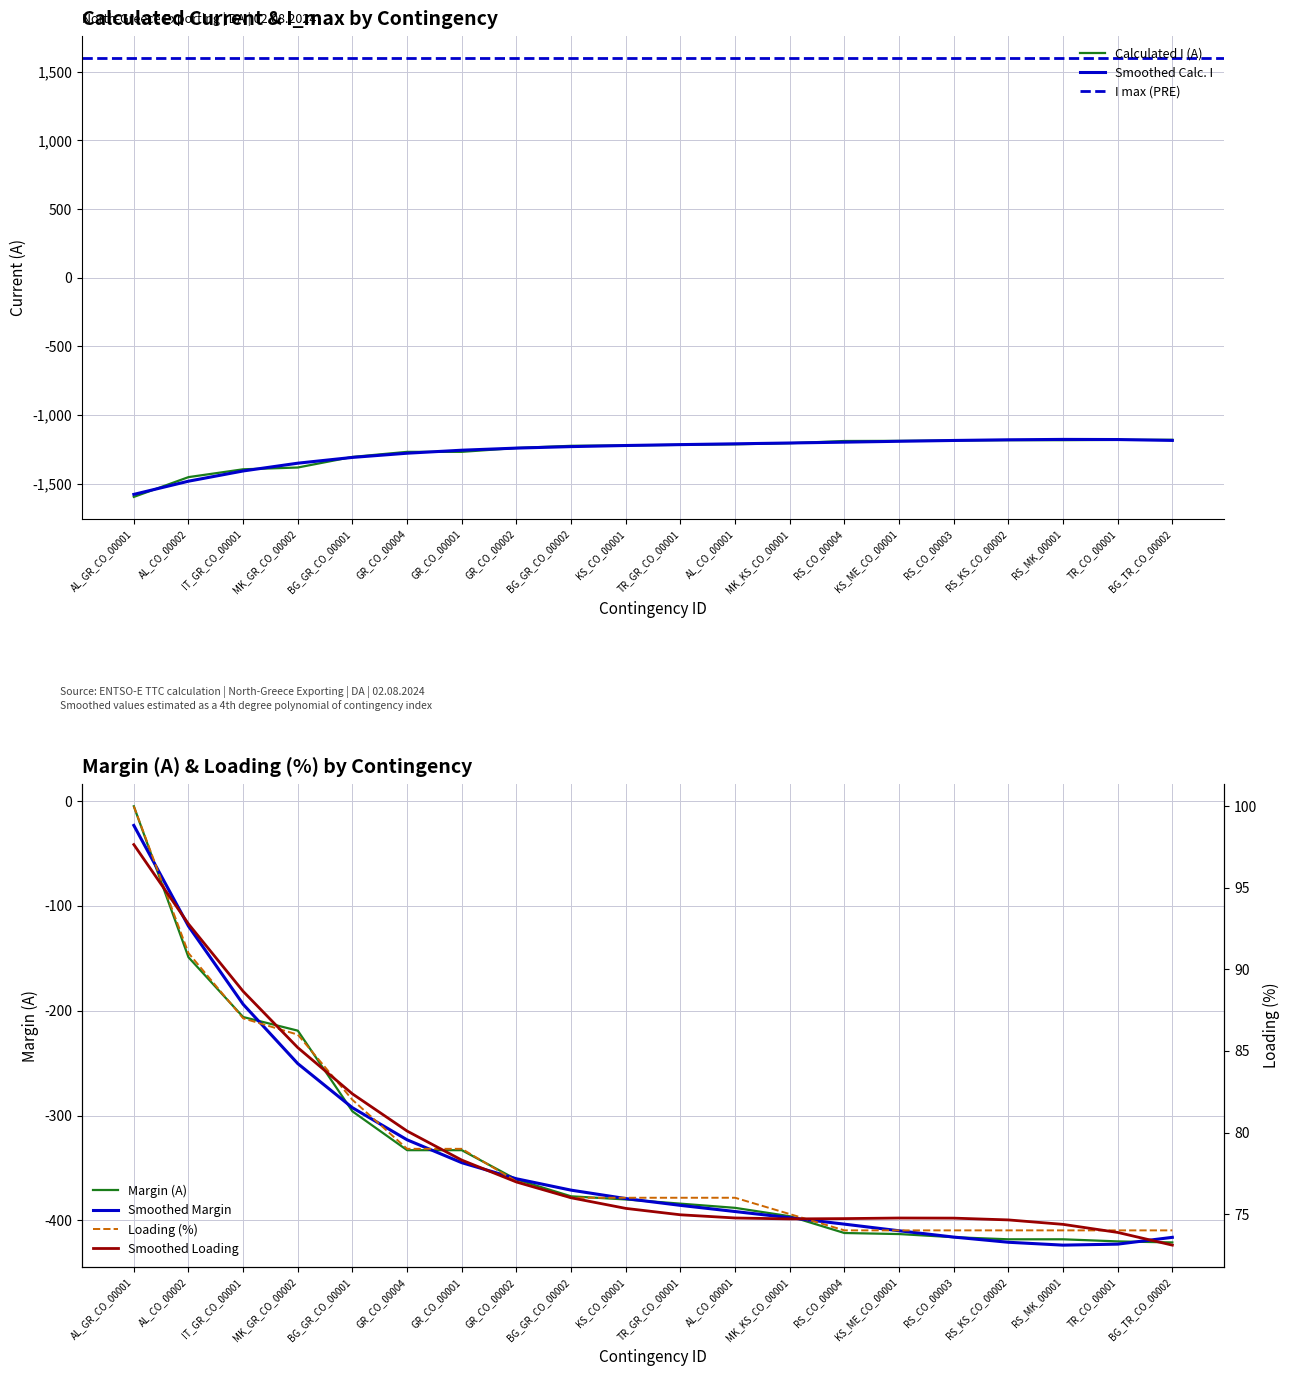

What is the label of the 4th point from the right?

RS_KS_CO_00002